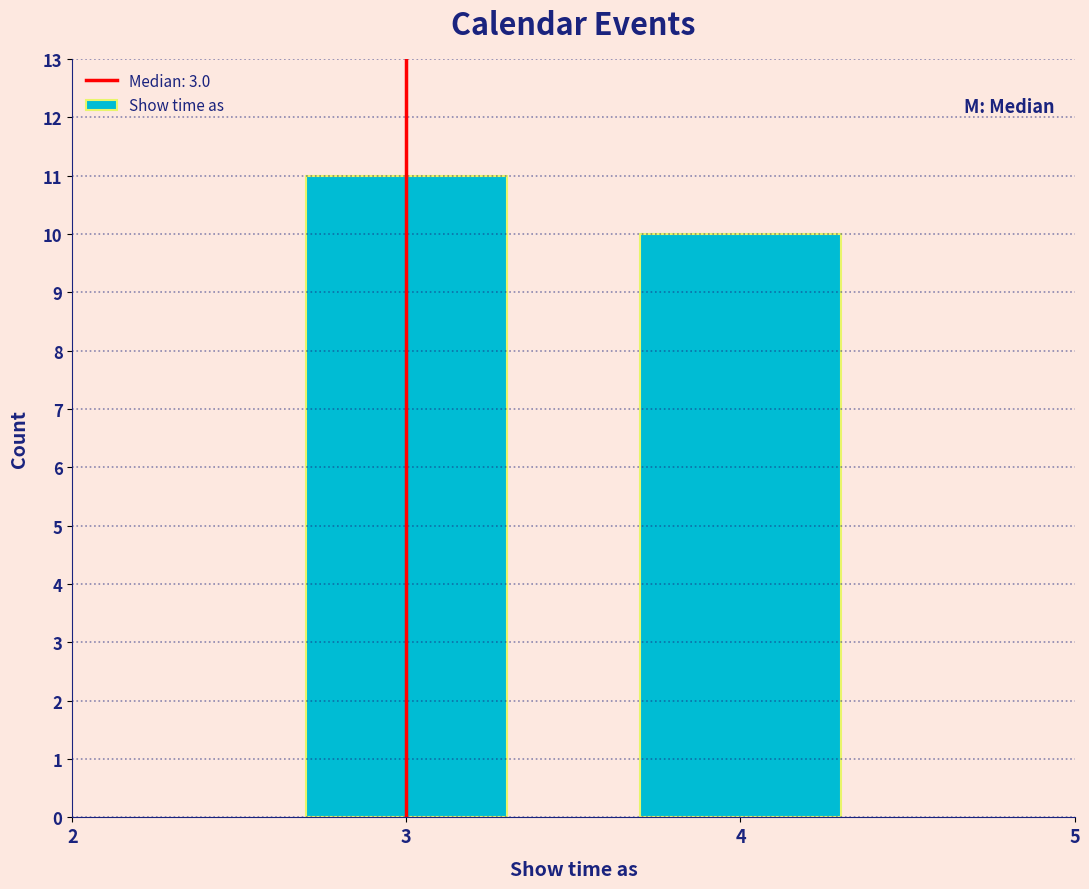

Reading left to right, transcribe all the data shown in this chart.

3=11	4=10